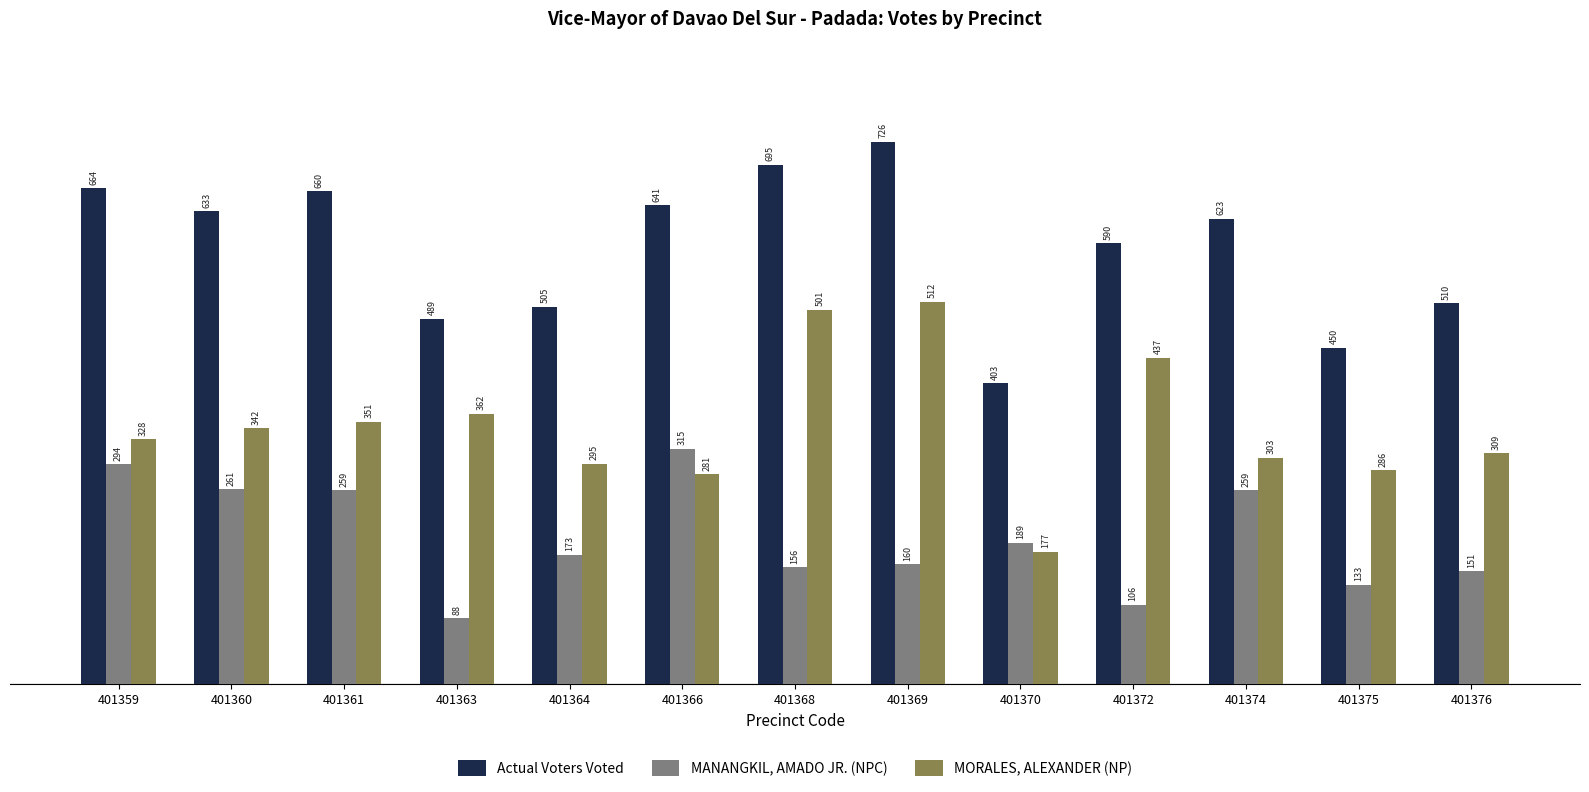

How many data points in MANANGKIL, AMADO JR. (NPC) are less than 173?

6